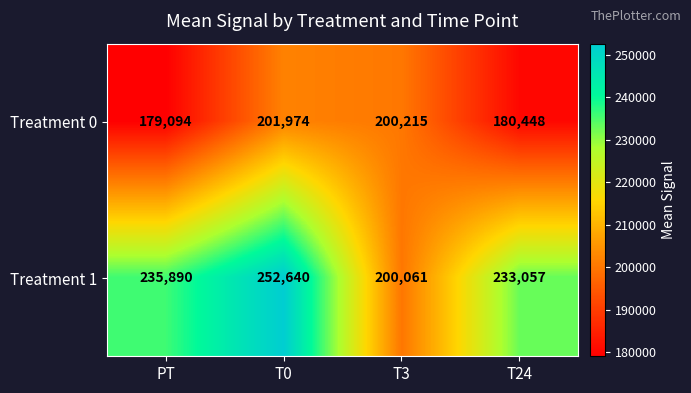

List the labels in order of Treatment 1 value, smallest first.

T3, T24, PT, T0